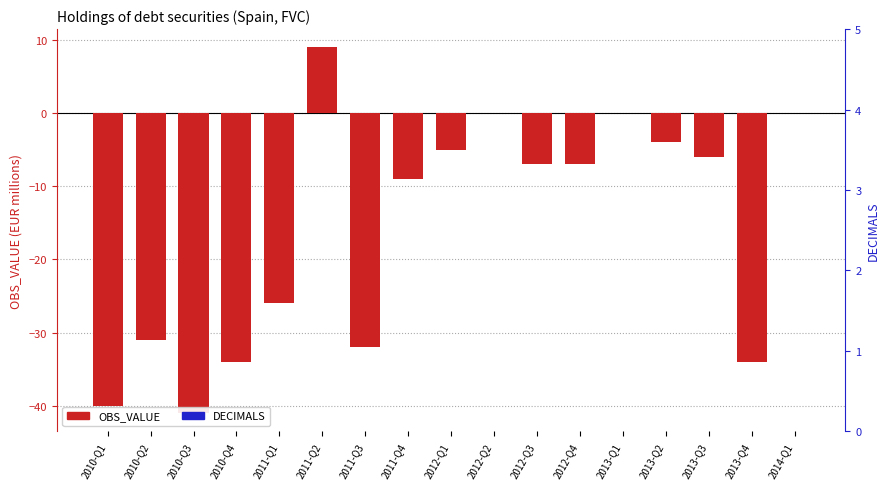

Which series has the largest range (max minus min)?

OBS_VALUE